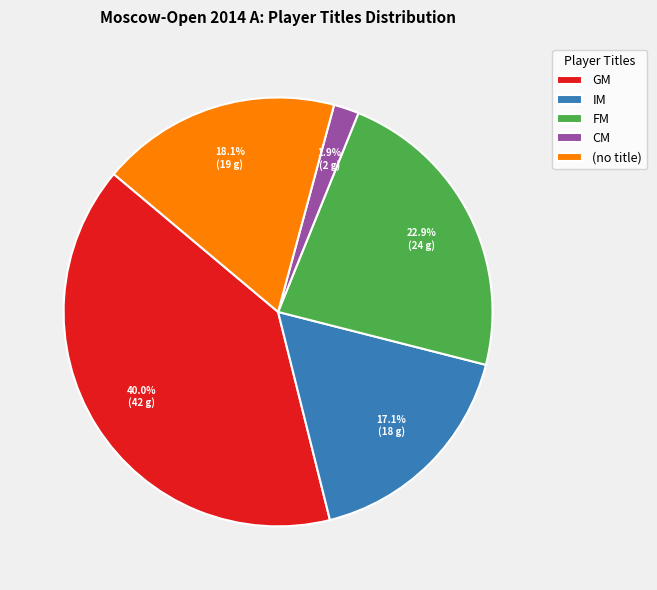

Between IM and CM, which is larger?

IM